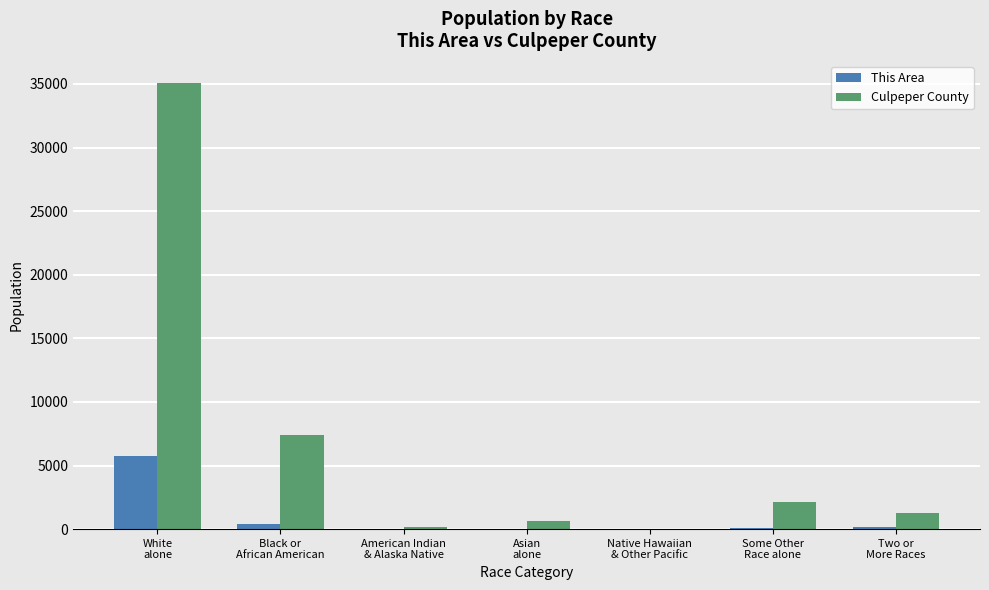

What is the maximum value shown in the chart?

35058